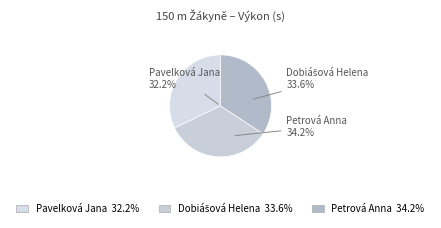

How many segments does this pie chart have?

3